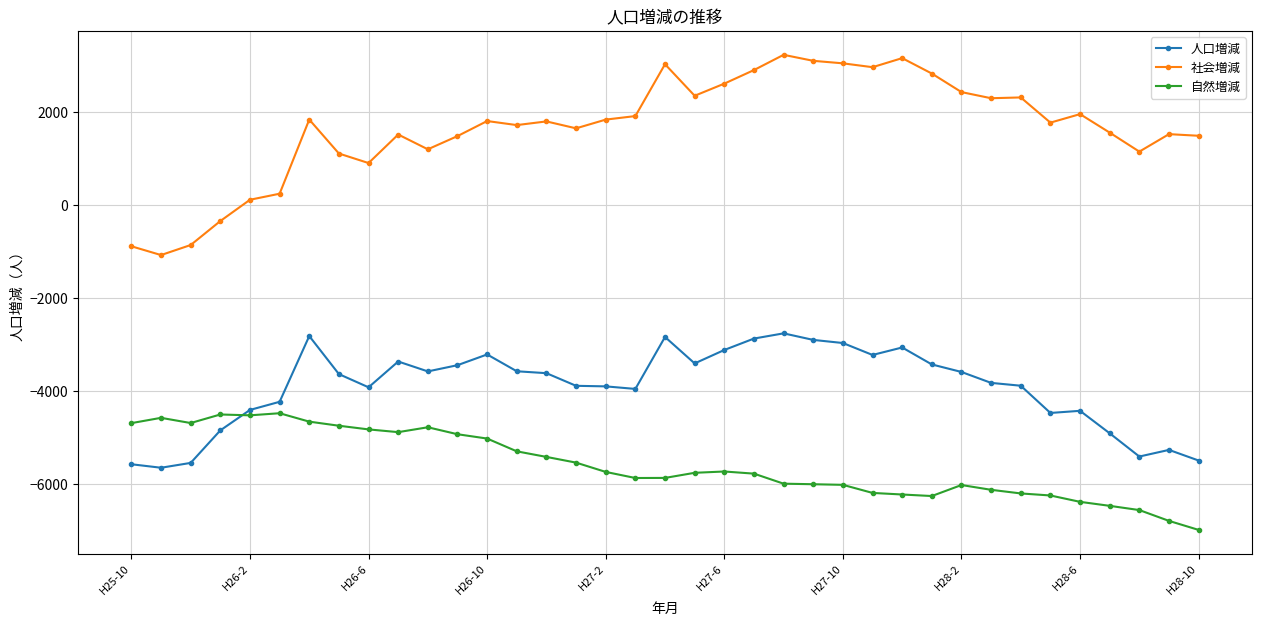

True or false: 人口増減 has more than 2 interior local peaks.

True